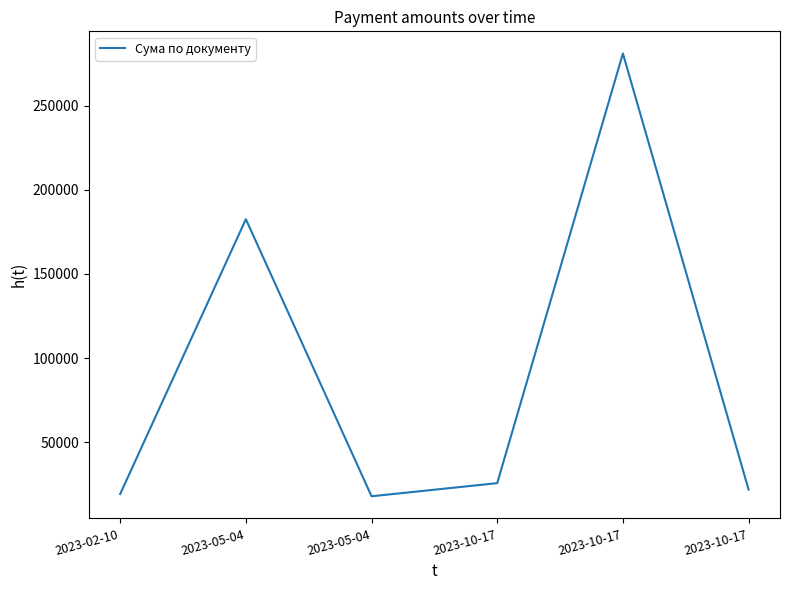

How many lines are shown in the chart?

1